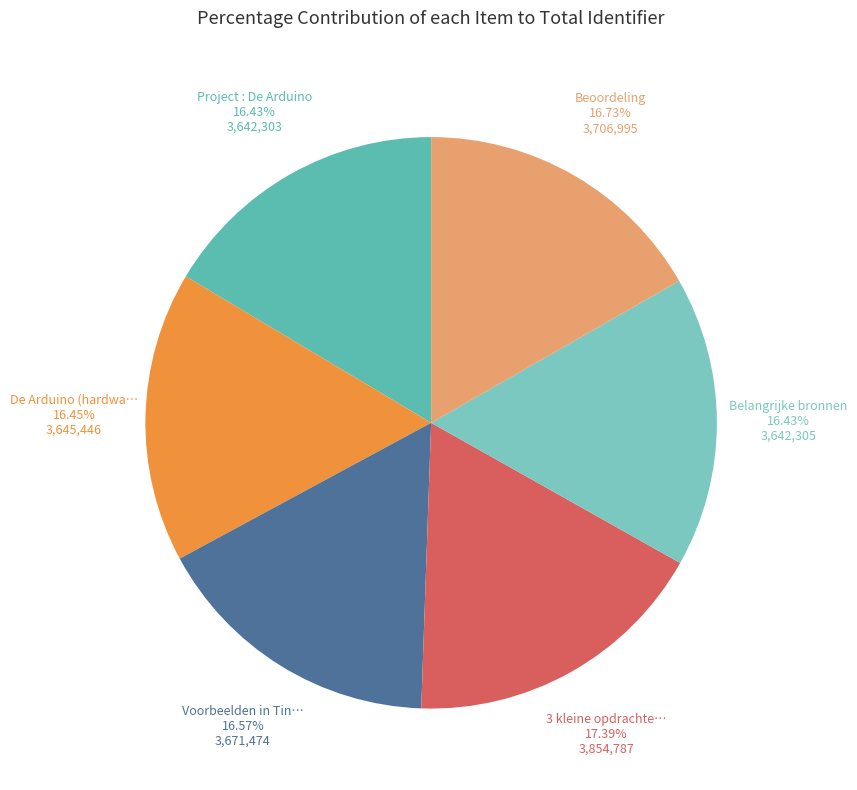

What is the smallest slice in the pie chart?

Project : De Arduino